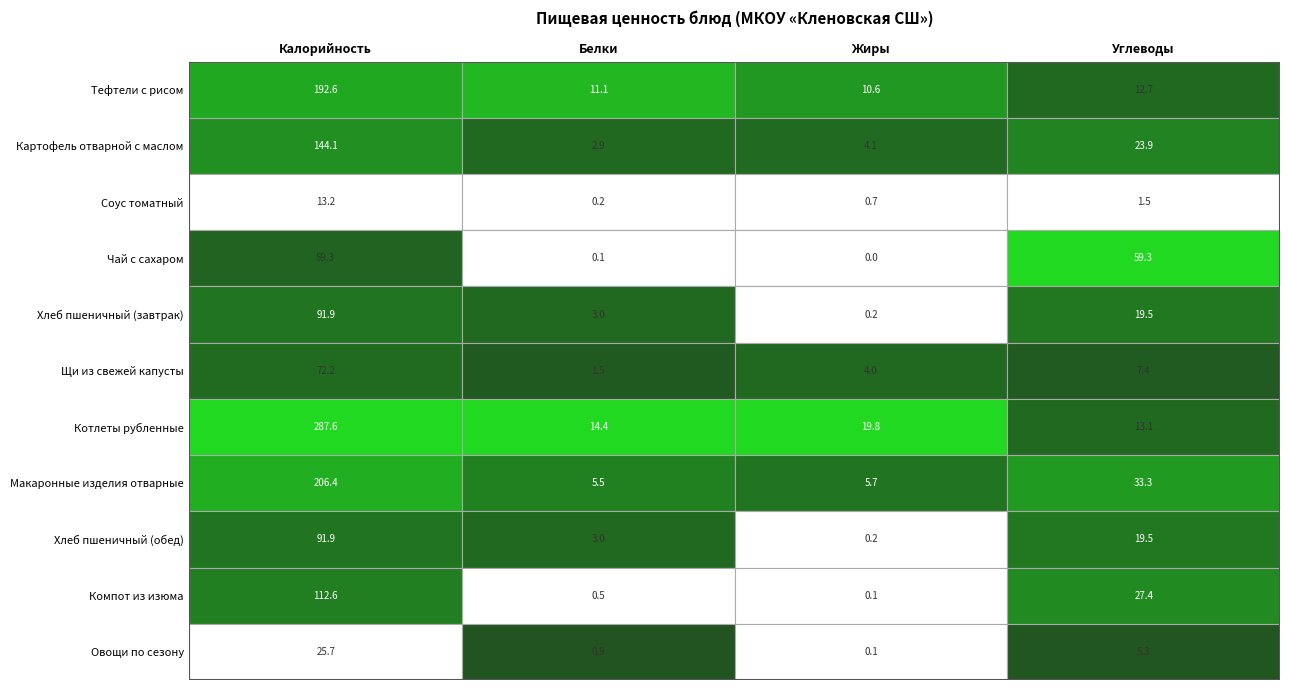

Between 0 and 2, which series saw the biggest shift?

Котлеты рубленные